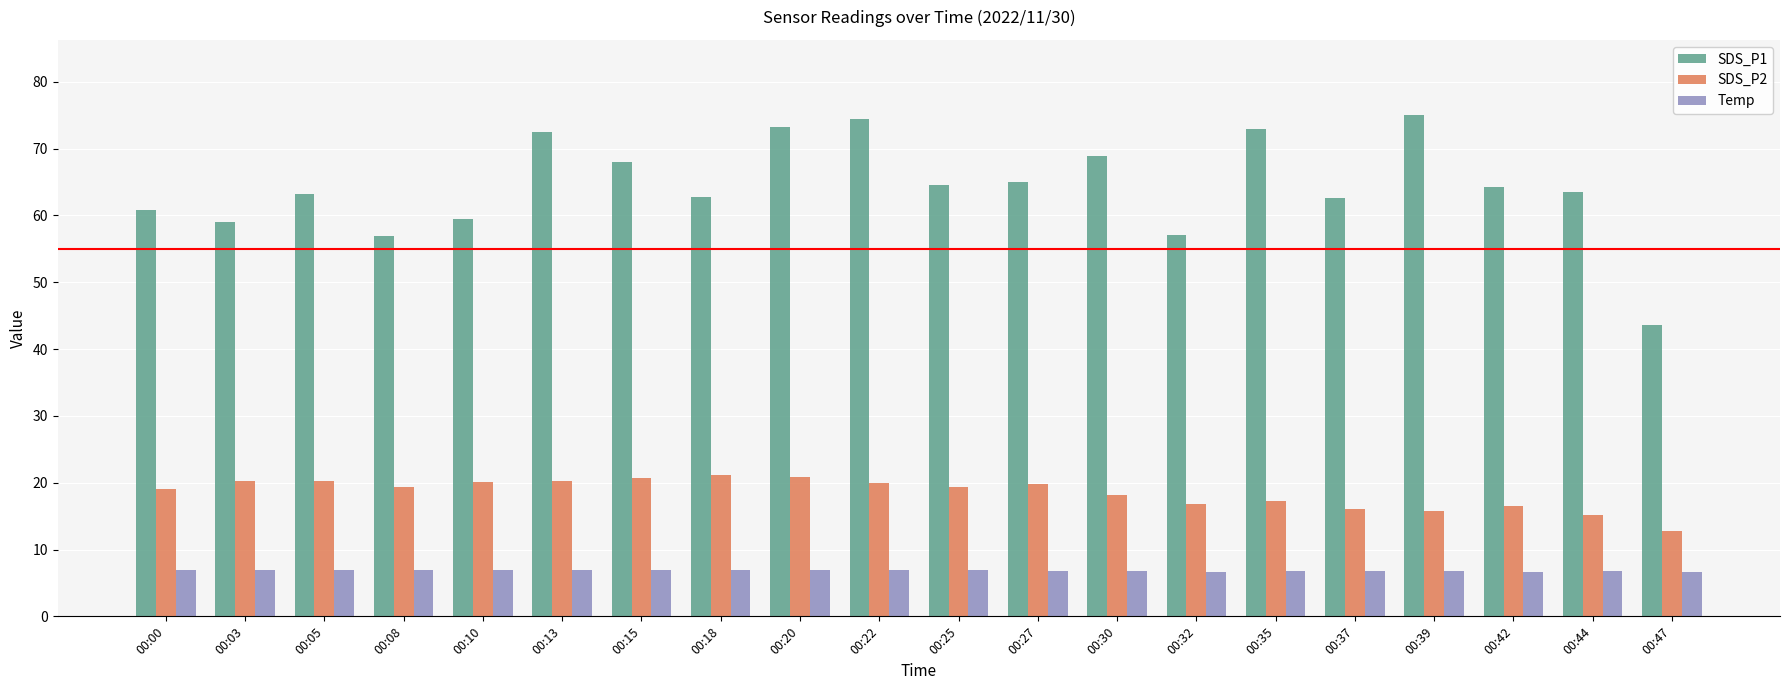

What is the average value of the SDS_P2 series?

18.5